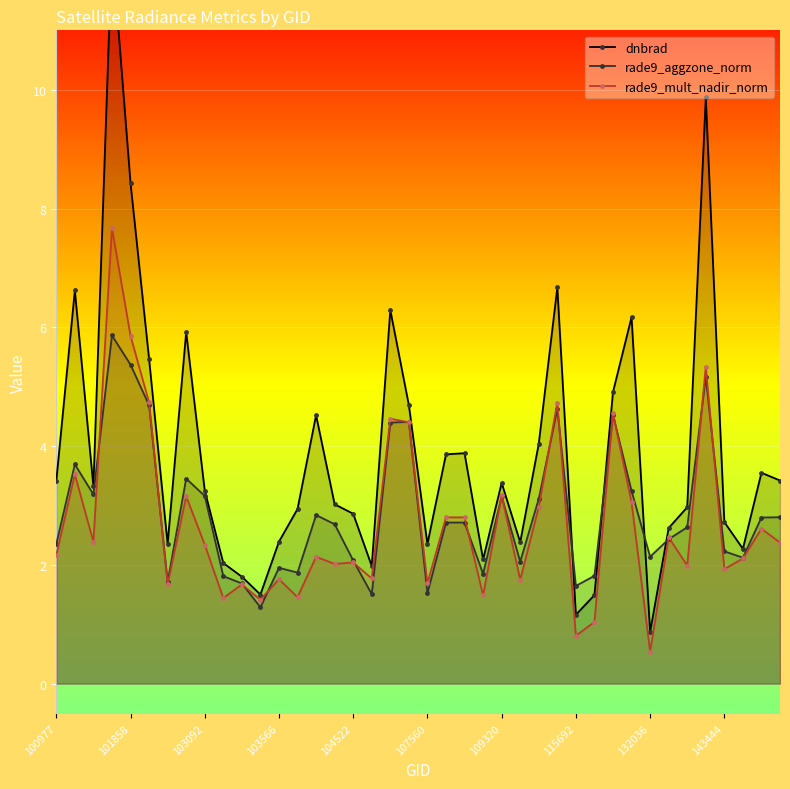

List the series in order of their peak value, highest first.

dnbrad, rade9_mult_nadir_norm, rade9_aggzone_norm